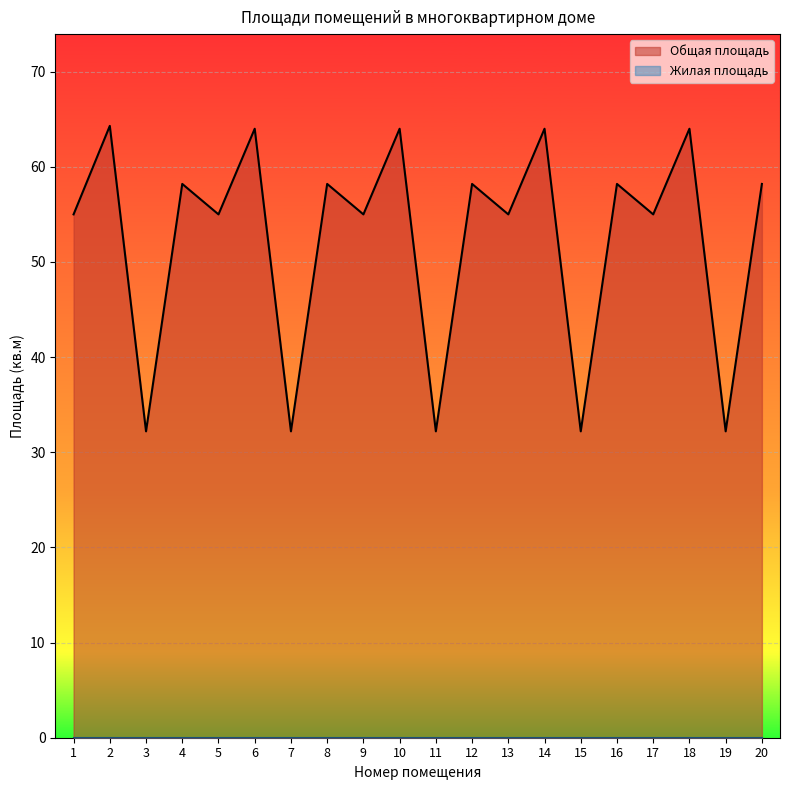

Which has a higher value, 3 or 16?

16